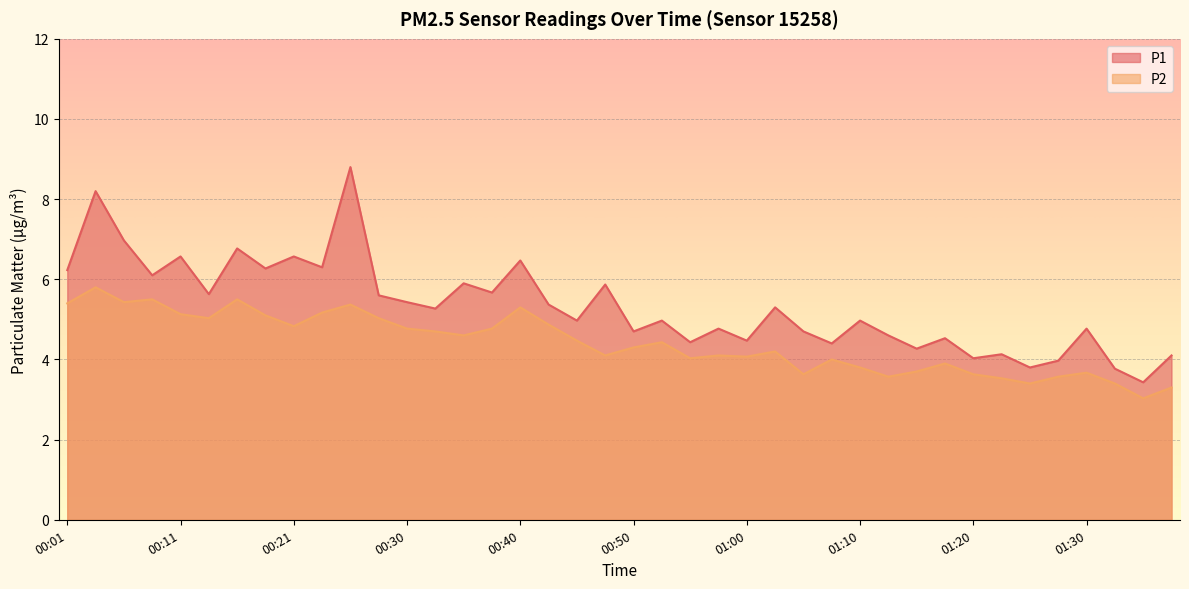

What is the spread (max minus min) of values at 00:48?

1.8